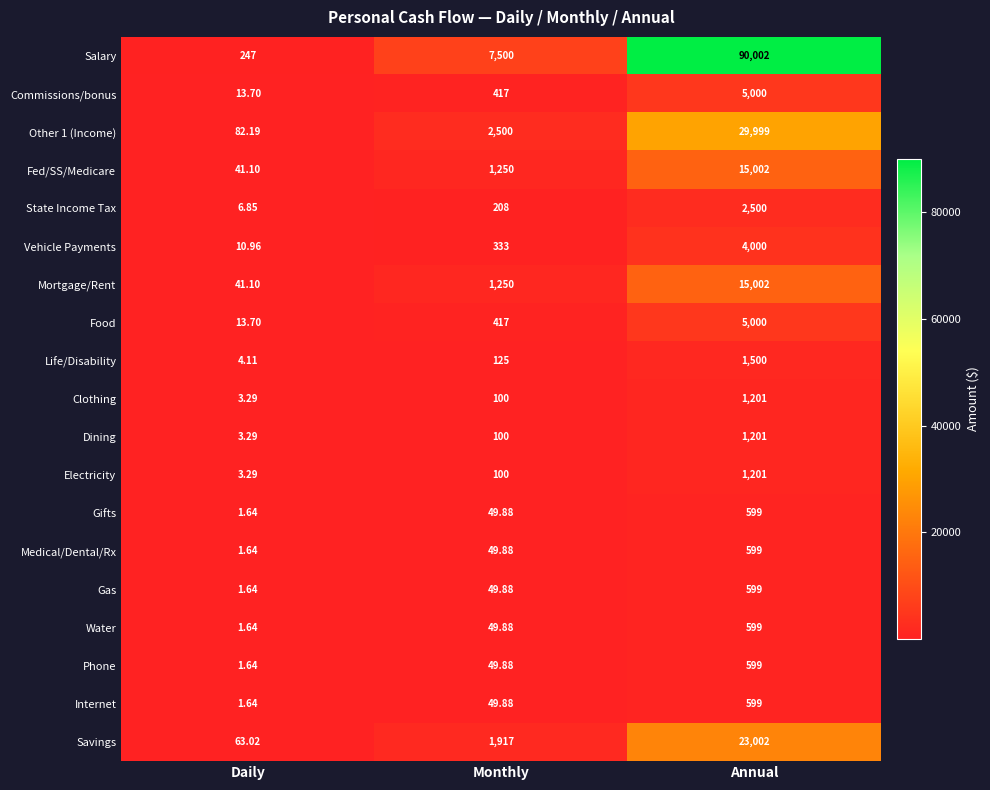

Where is Mortgage/Rent nearest to the value 7521?

Monthly